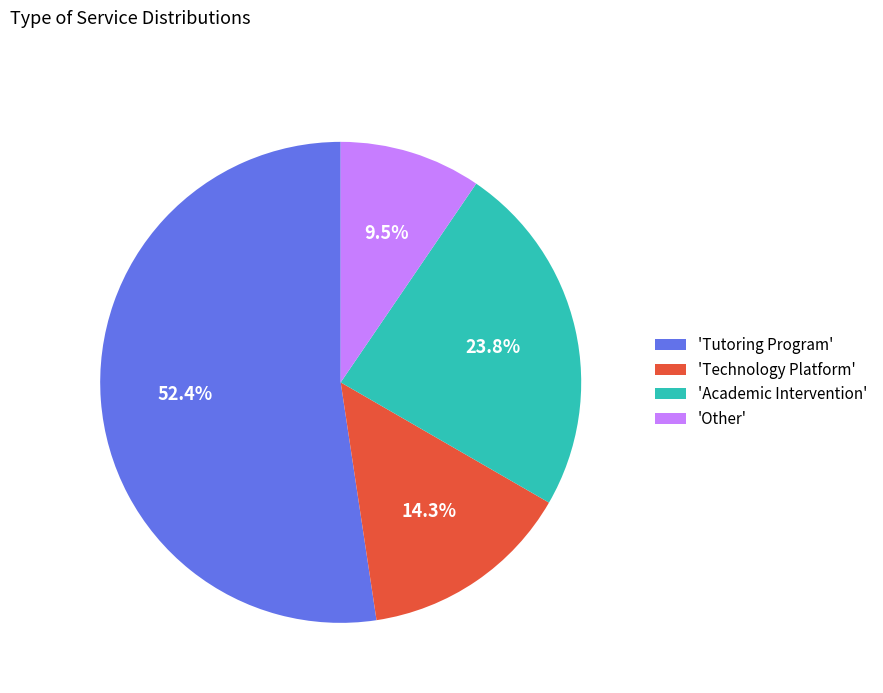

Approximately how many times larger is the value at 'Other' compared to 'Technology Platform'?

0.7